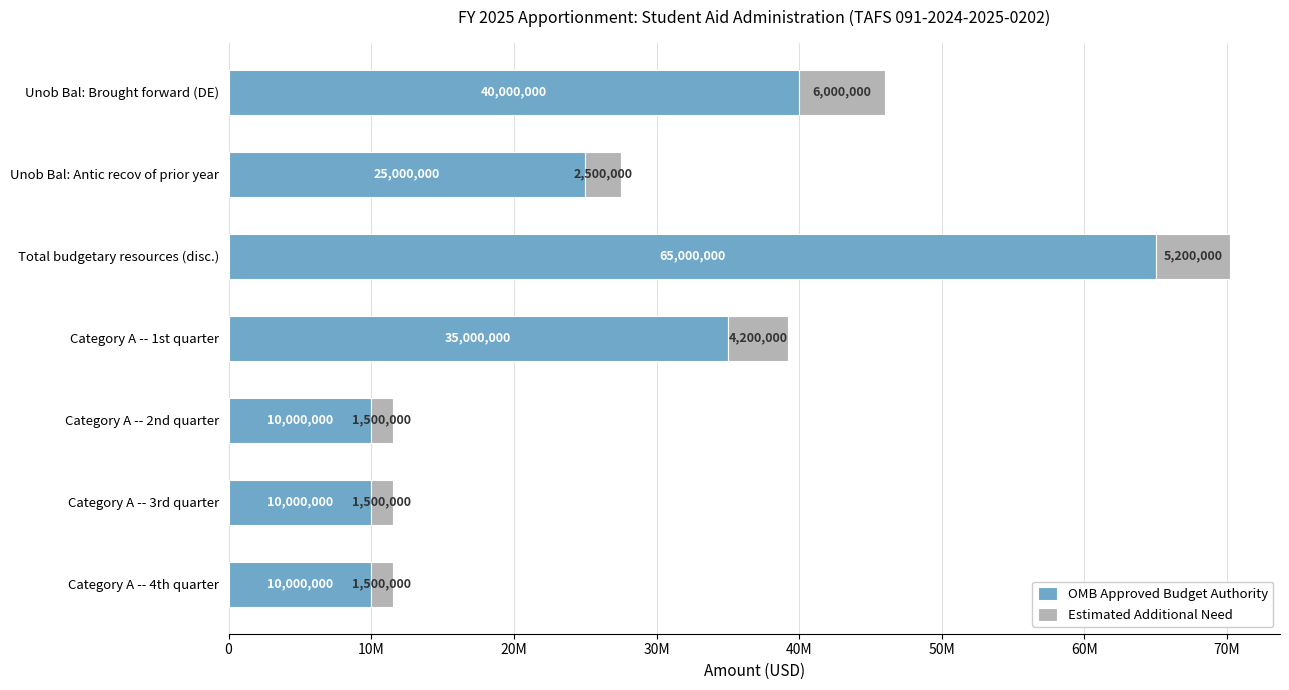

What are all the series names shown in the legend?

OMB Approved Budget Authority, Estimated Additional Need